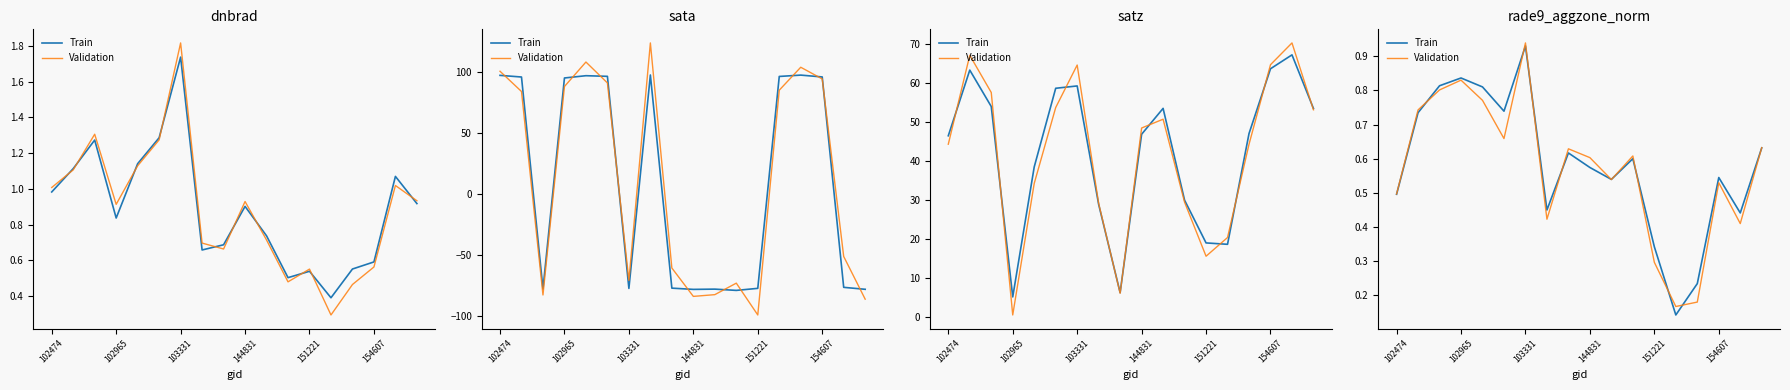

What are all the series names shown in the legend?

Train, Validation